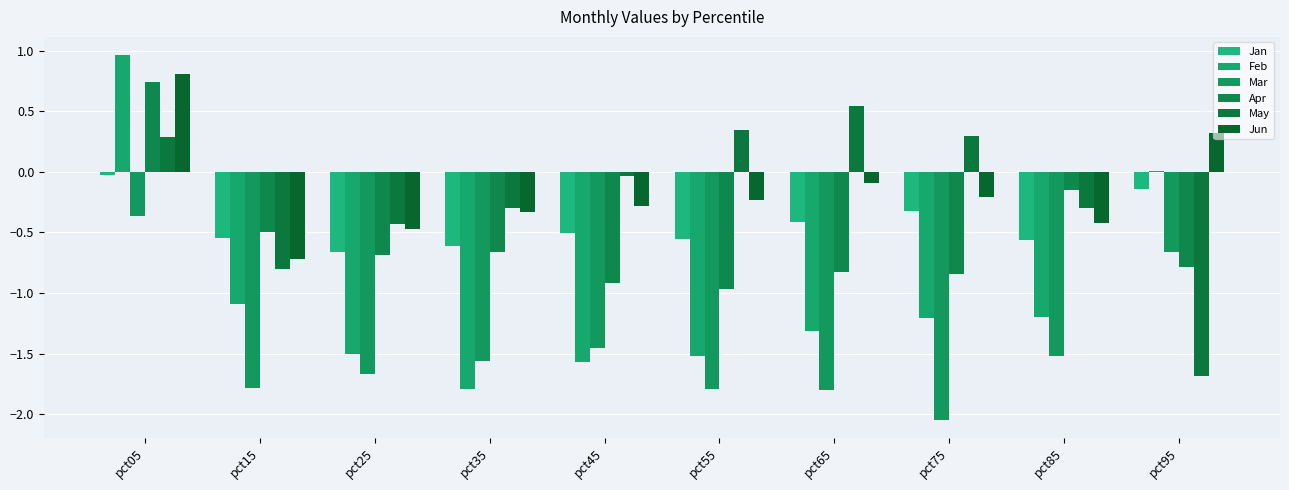

How many groups of bars are there?

10